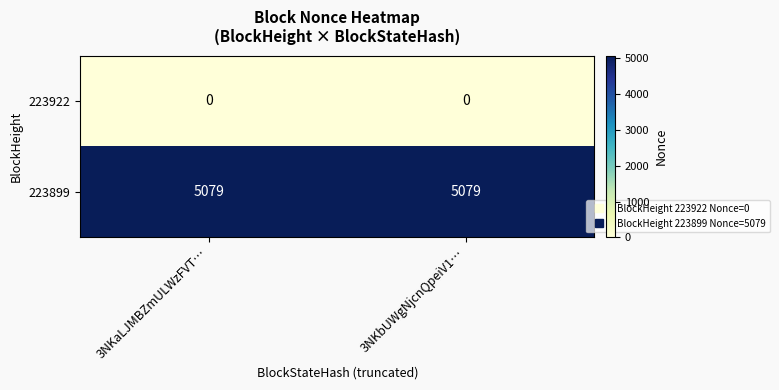

Which series has the largest total across all categories?

223899